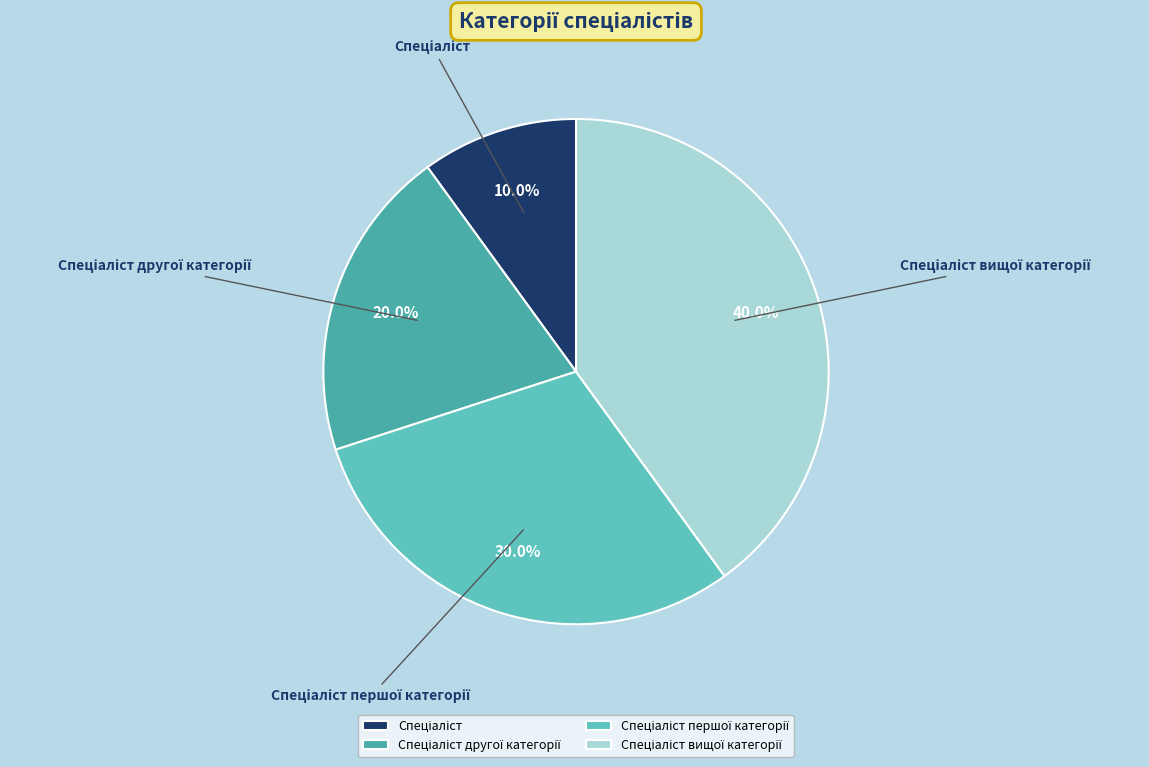

Is there a majority slice in this chart?

No